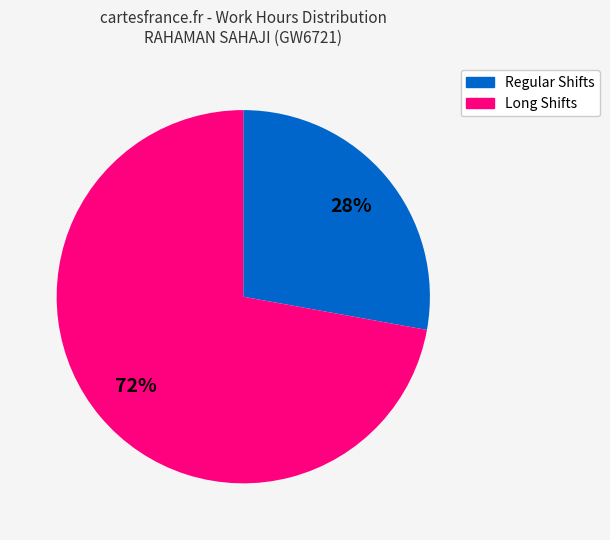

Is there any slice that represents more than half of the pie?

Yes